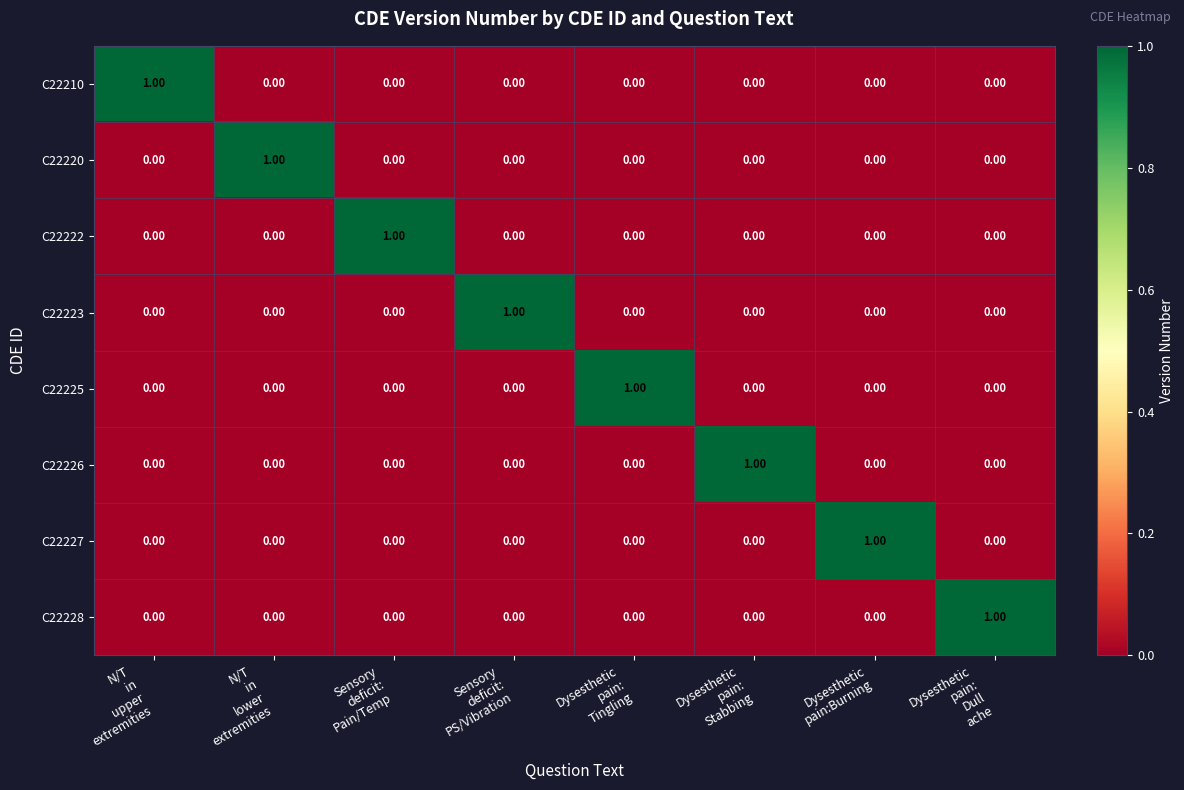

At how many categories does at least one series exceed 0?

8